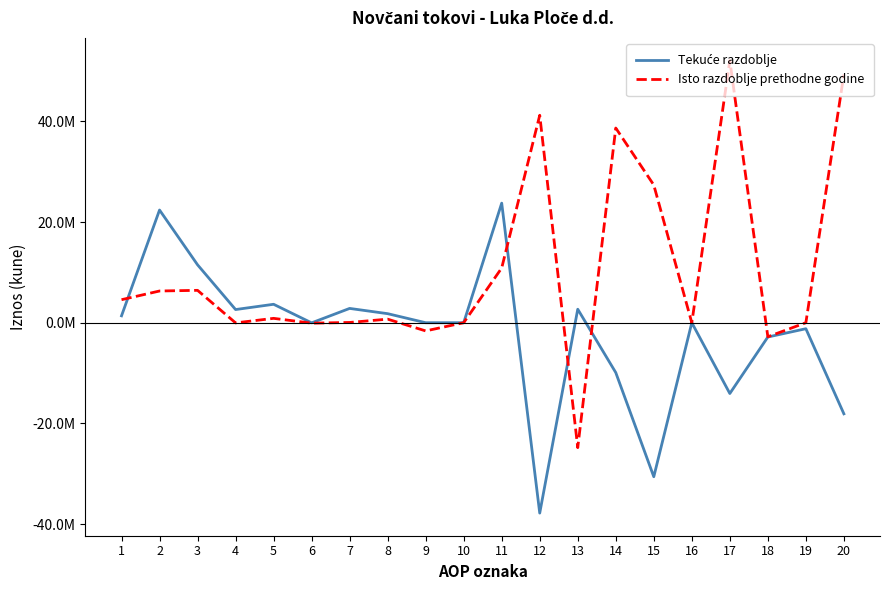

Where is Isto razdoblje prethodne godine nearest to the value 13630041?

11